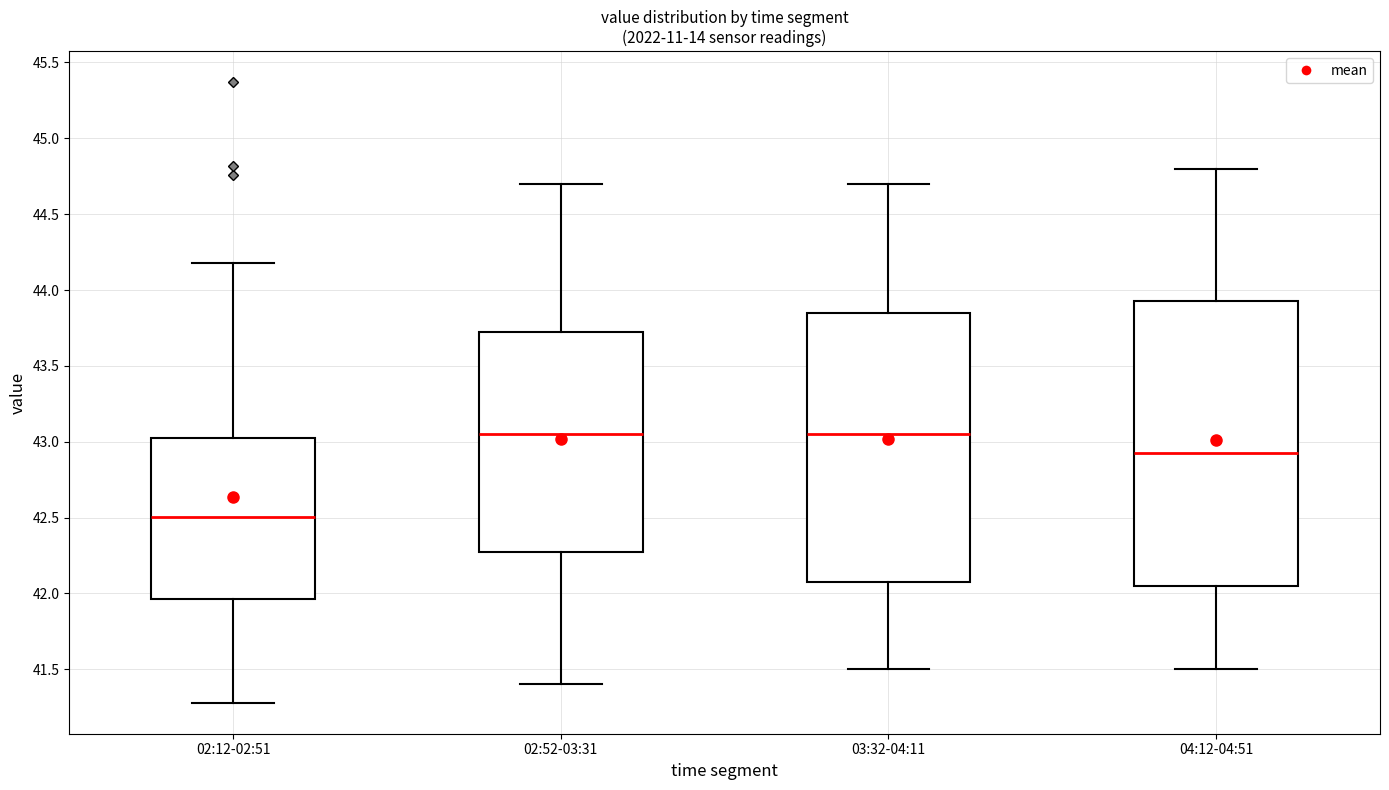

Comparing the boxes themselves (not the whiskers), which one is the tallest?

04:12-04:51